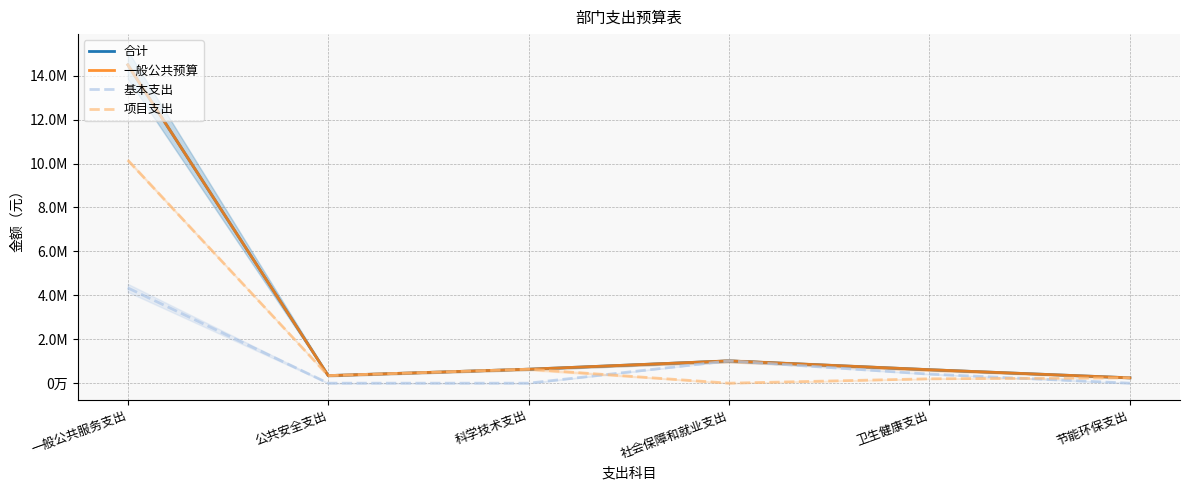

At which category is the sum across all series the highest?

一般公共服务支出